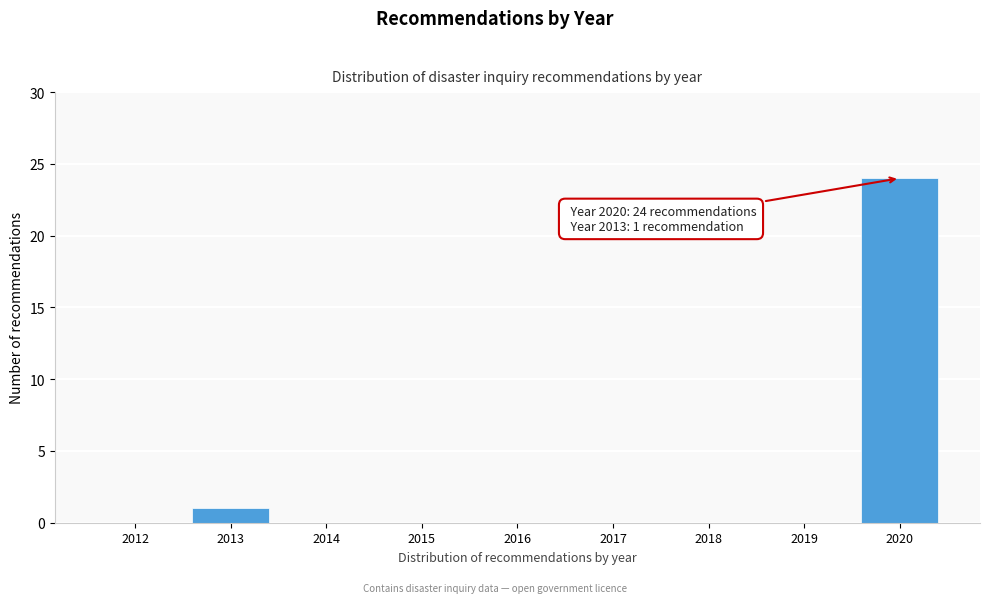

Reading left to right, transcribe all the data shown in this chart.

2012=0	2013=1	2014=0	2015=0	2016=0	2017=0	2018=0	2019=0	2020=24